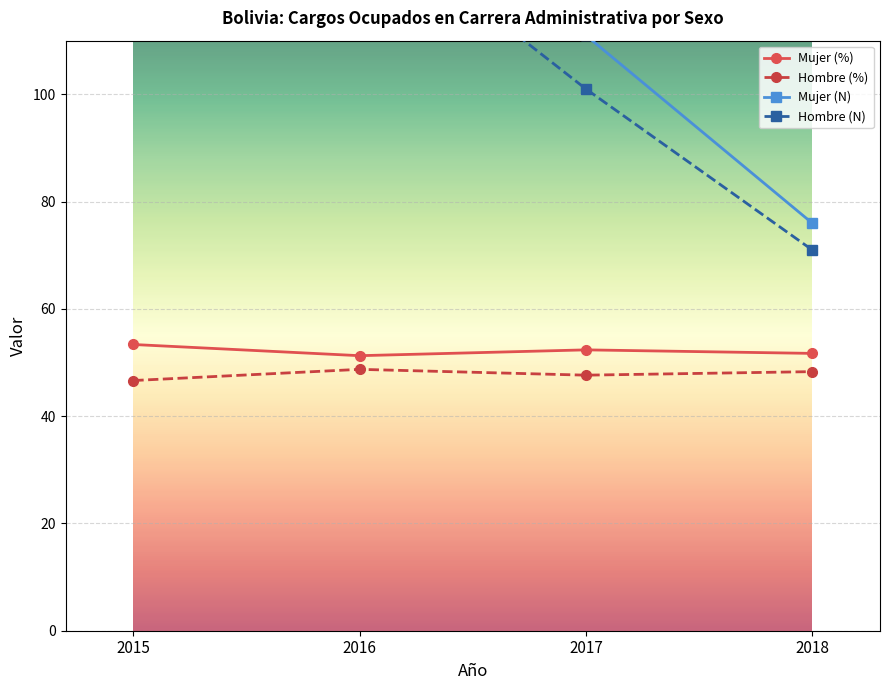

Rank the categories by Mujer (%) value from lowest to highest.

2016, 2018, 2017, 2015